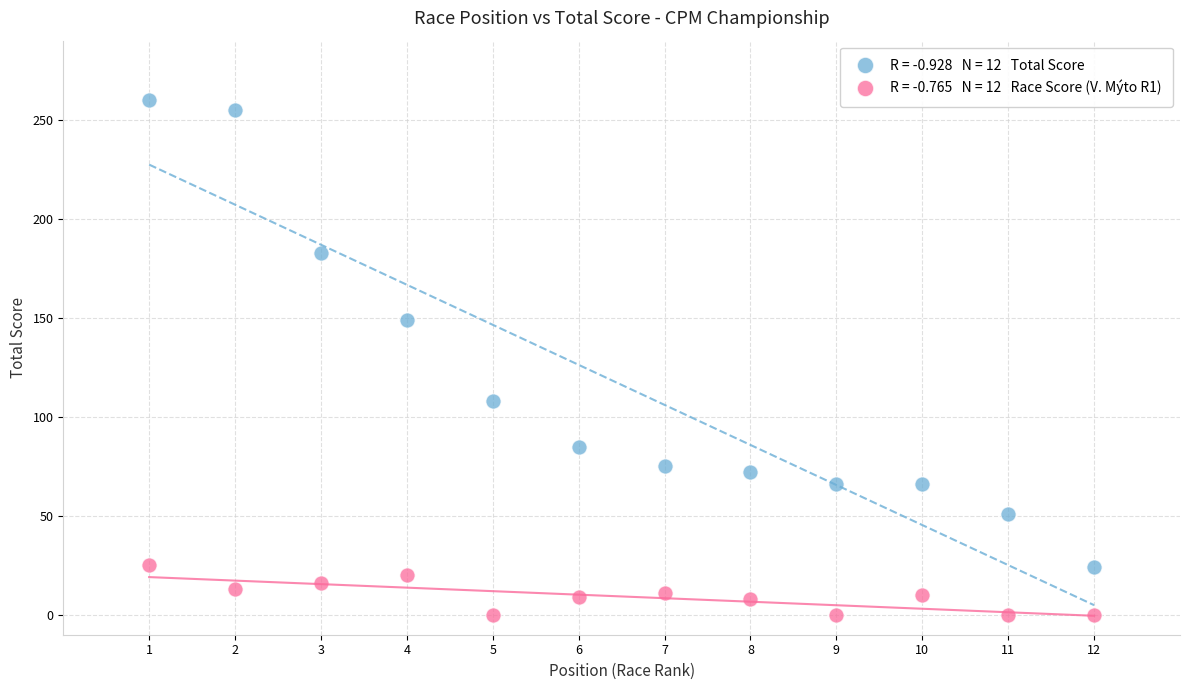

Across all series, what Y value is closest to 130?

149